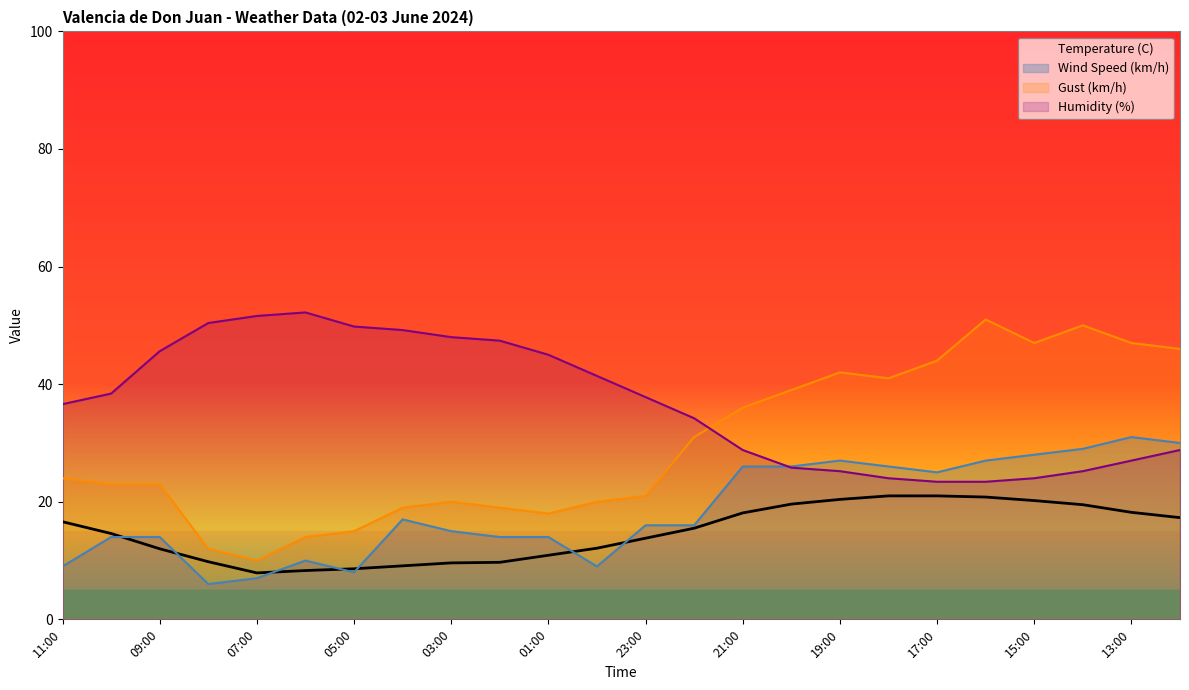

What is the sum of the values at 15 and 03:00?

27.5